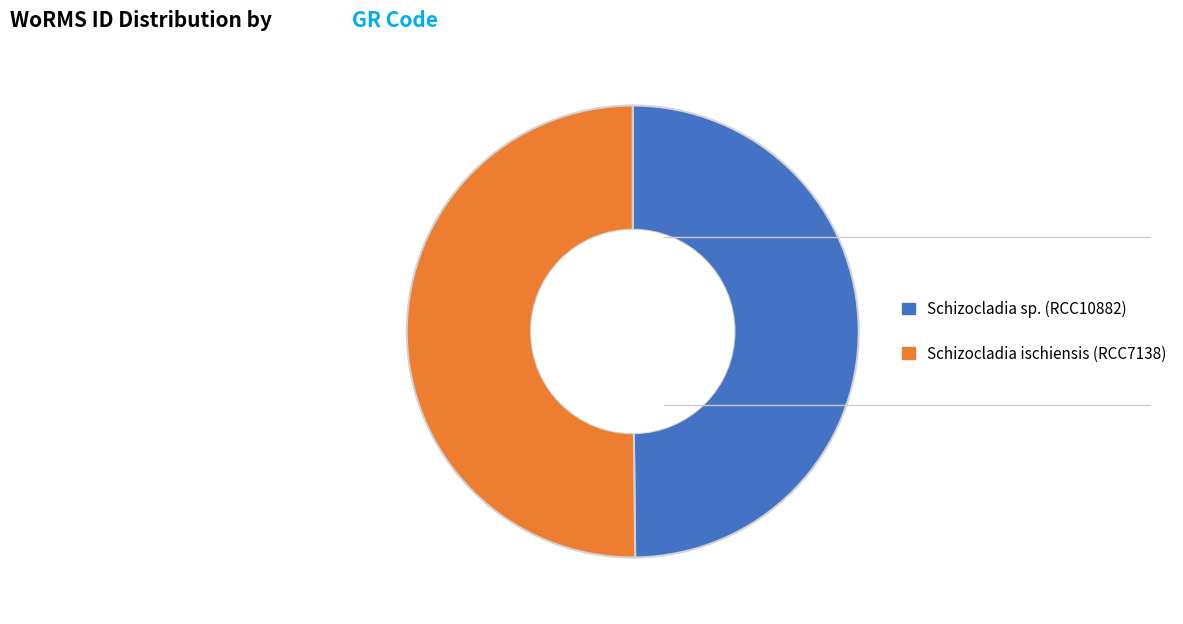

Approximately how many times larger is the value at Schizocladia ischiensis (RCC7138) compared to Schizocladia sp. (RCC10882)?

1.0